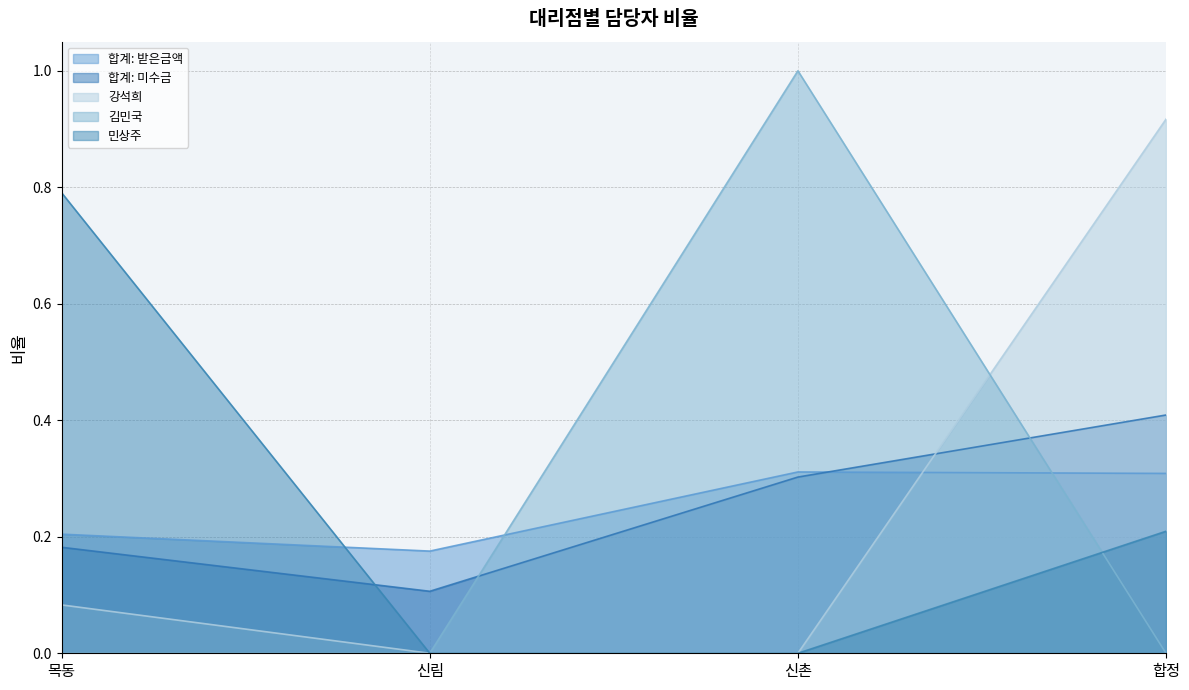

True or false: 합계: 미수금 has more than 2 points higher than both neighbors.

False